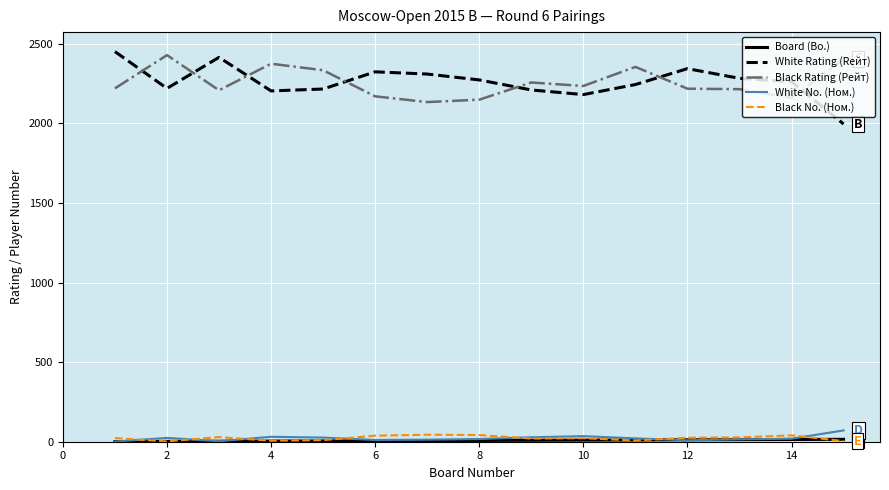

True or false: Black No. (Ном.) and Black Rating (Рейт) intersect in this chart.

False